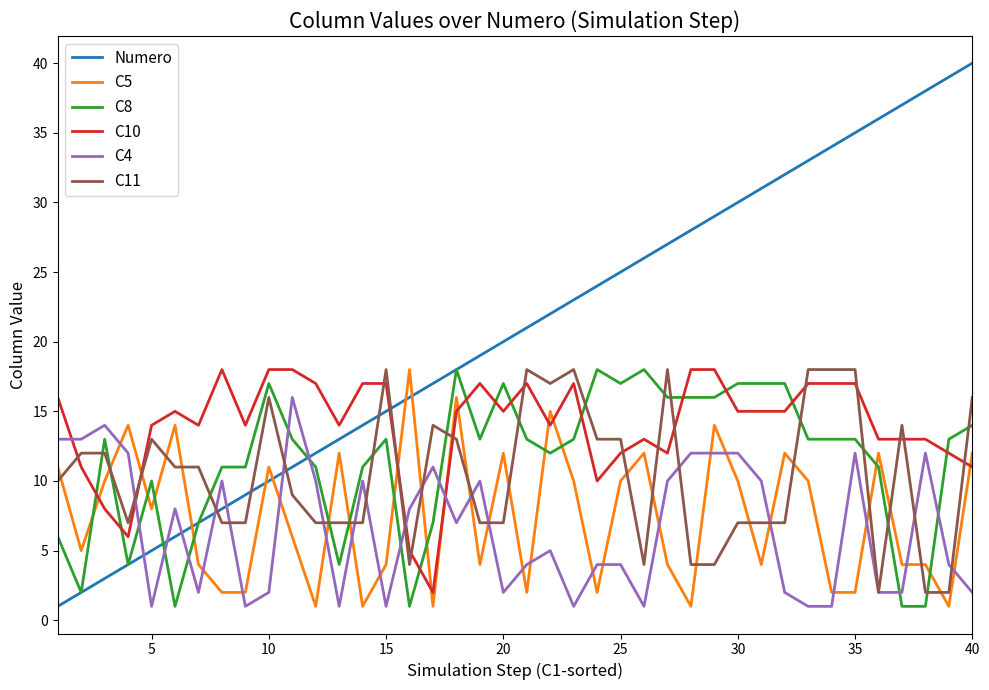

What is the average value of the C4 series?

7